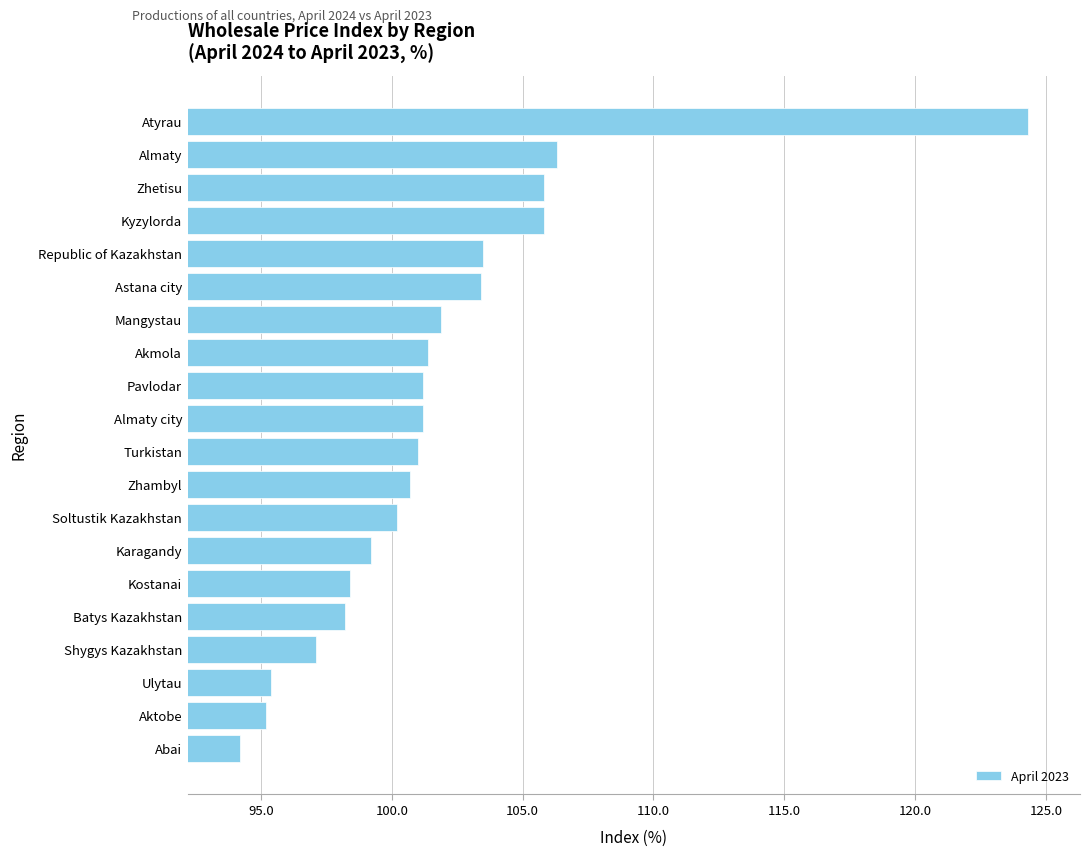

What is the sum of the values at Zhambyl and Pavlodar?

201.9